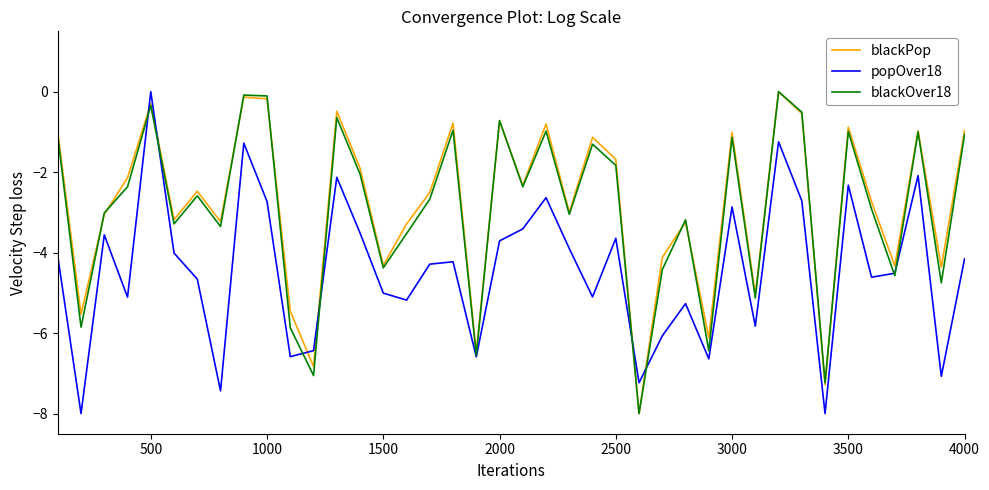

What is the smallest value displayed?

-8.0